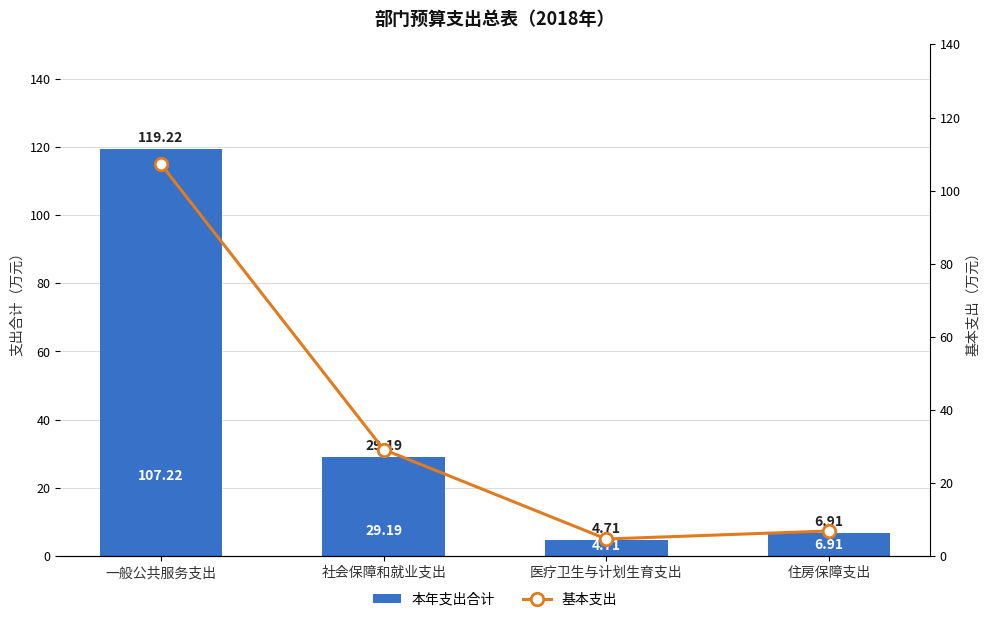

What is the smallest value displayed?

4.7